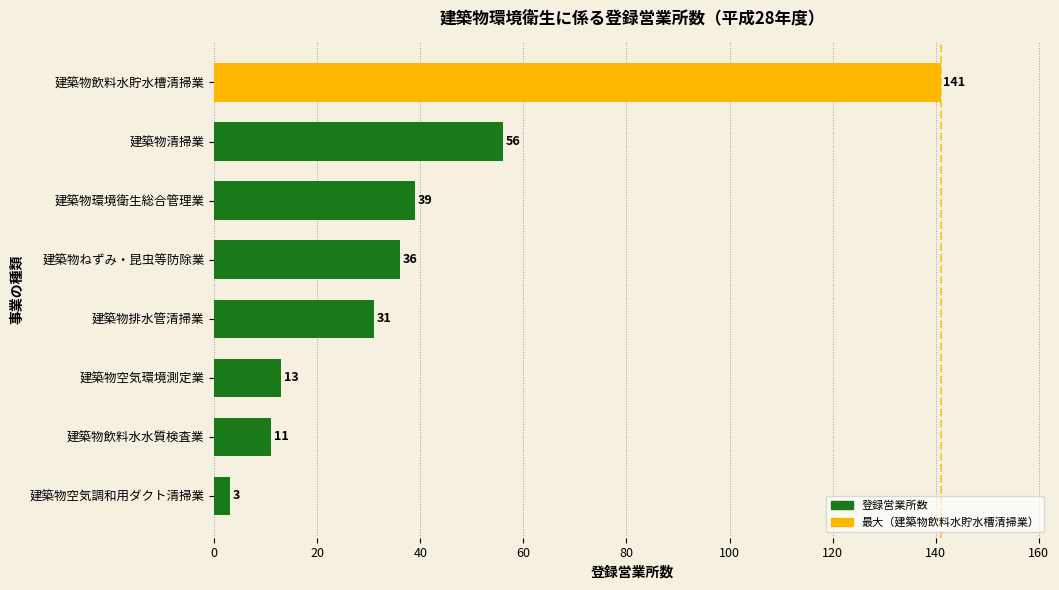

What is the difference between the maximum and minimum values?

138